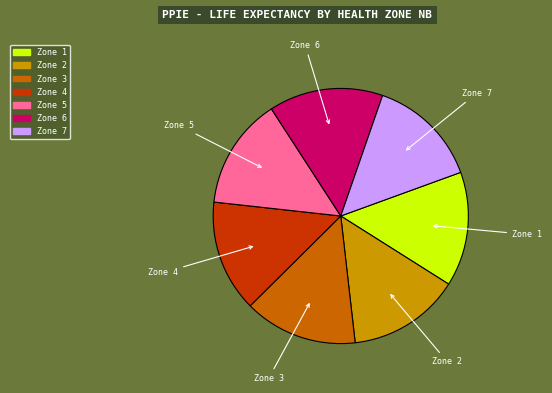

Is there any slice that represents more than half of the pie?

No